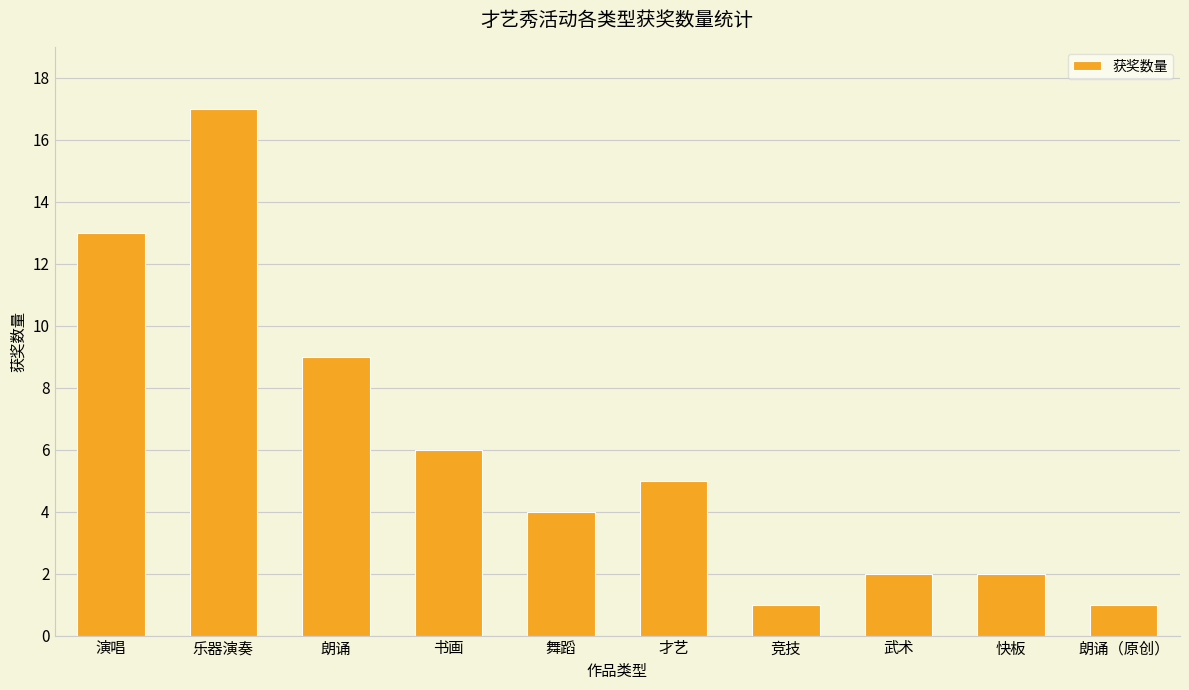

What is the label of the 4th bar from the right?

竞技